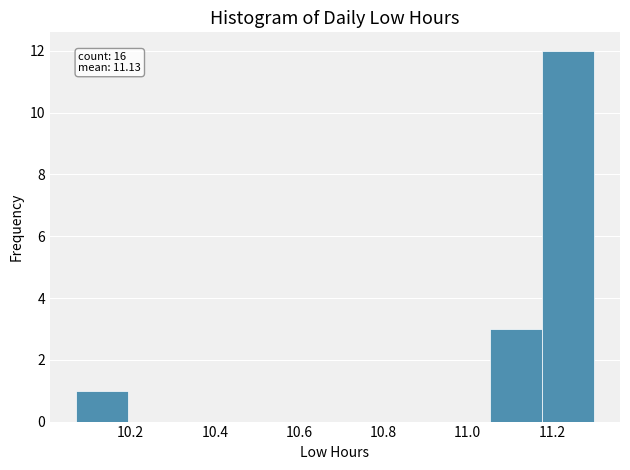

Which range on the x-axis has the tallest bar?

11.18 to 11.30